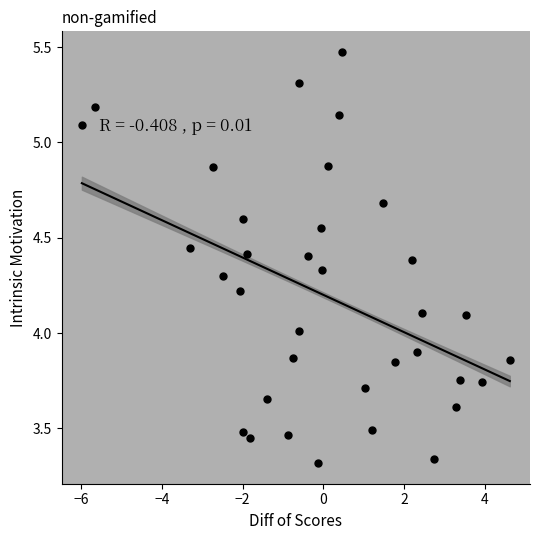

What is the range of Y values (max minus min)?

2.2